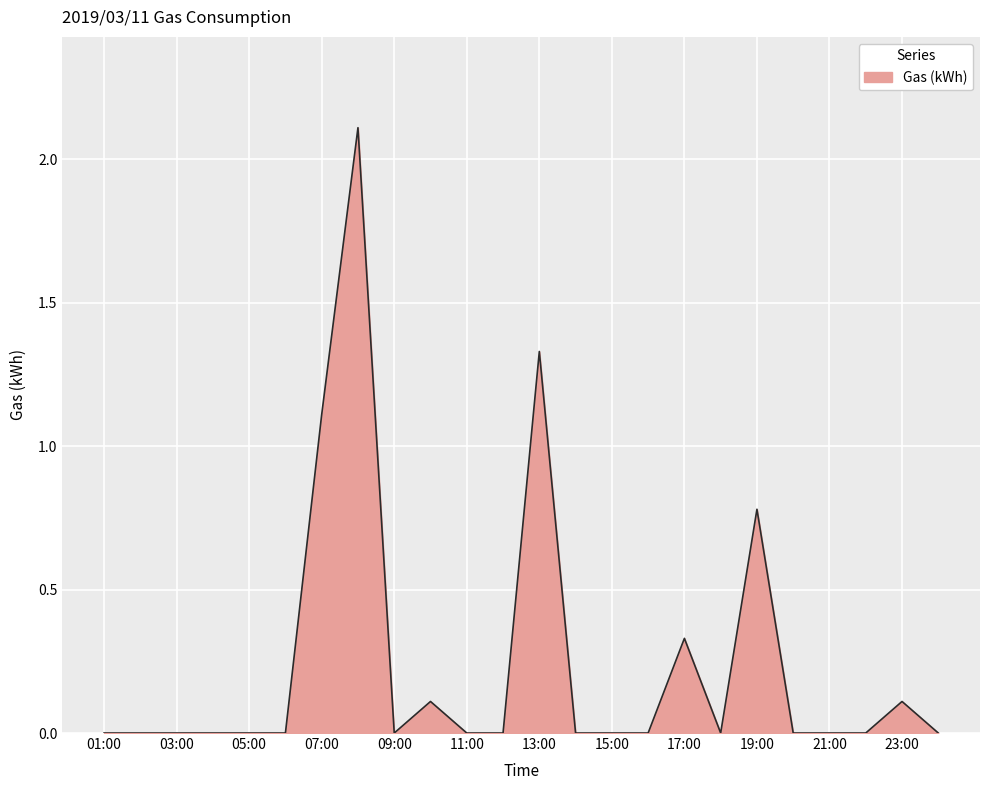

What is the greatest value displayed?

2.1